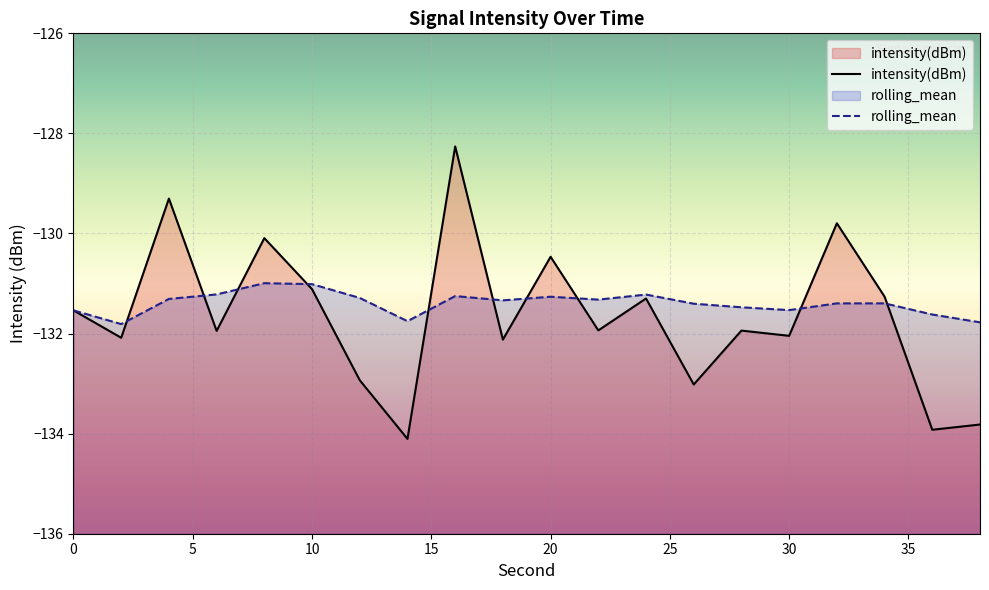

True or false: intensity(dBm) has a value of -131.1 at 10.

True